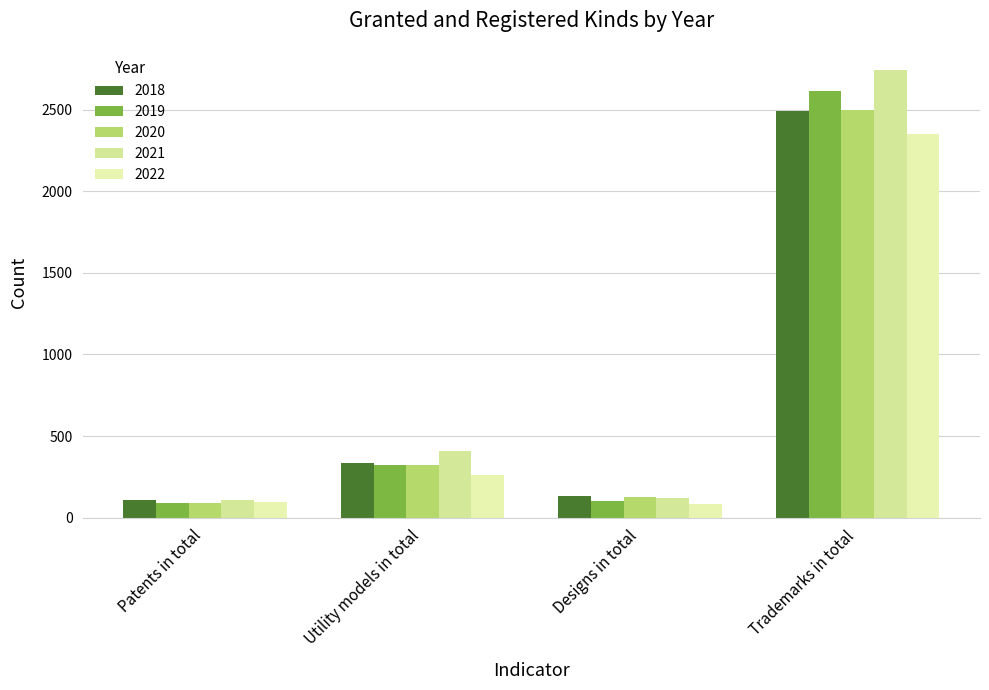

At which category does the chart reach its peak across all series?

Trademarks in total